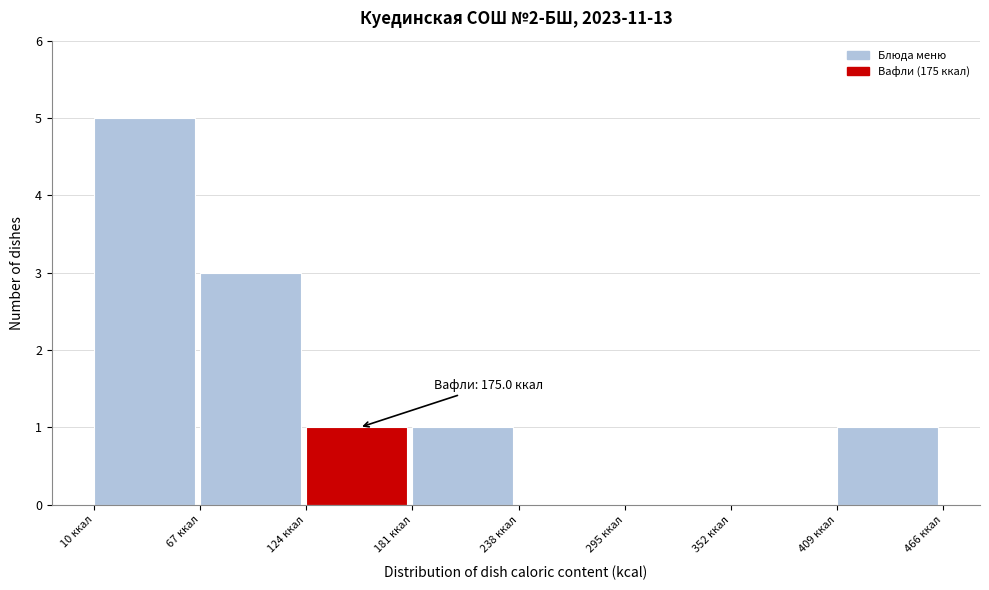

Which range on the x-axis has the tallest bar?

10 to 70